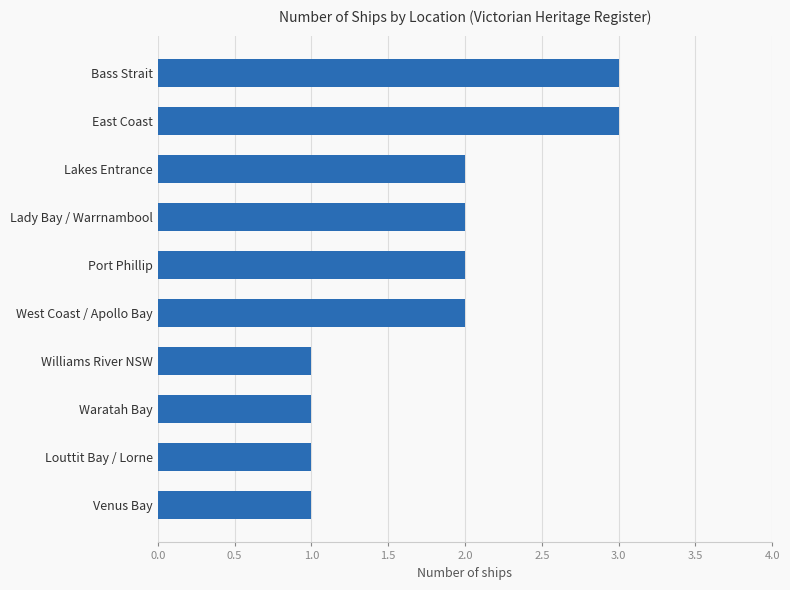

How many values are below 2?

4